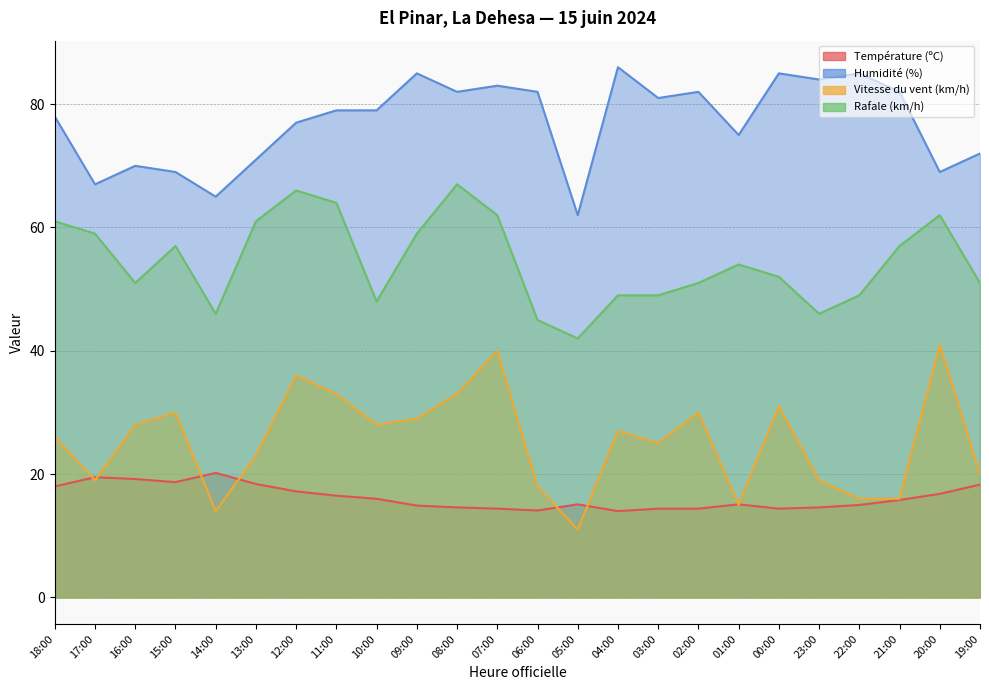

True or false: Température (ºC) and Rafale (km/h) intersect in this chart.

False